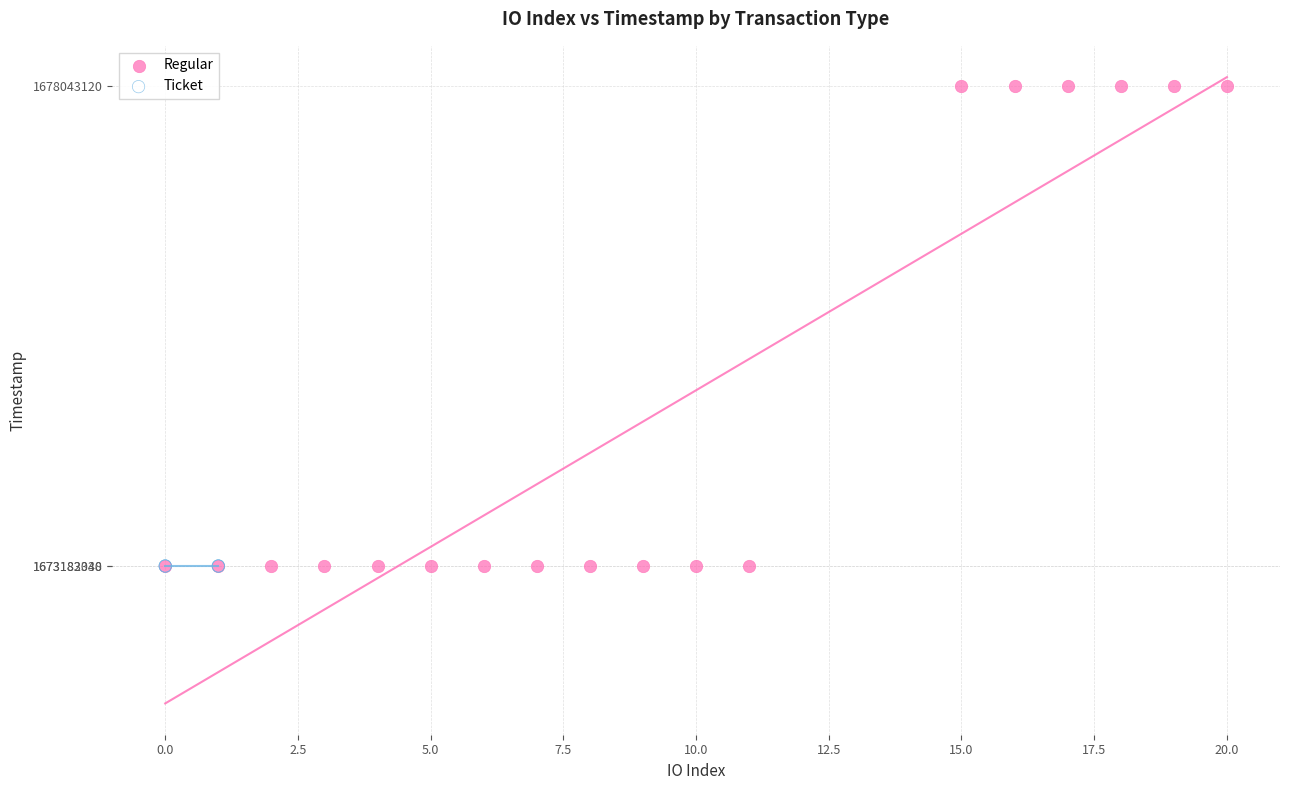

Which series contains the highest Y value?

Regular